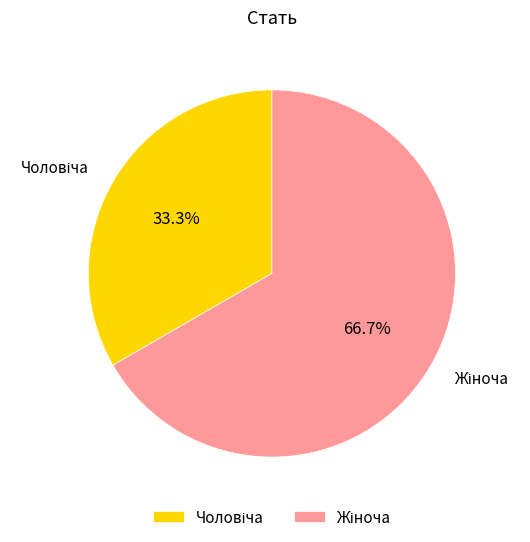

Is there a majority slice in this chart?

Yes